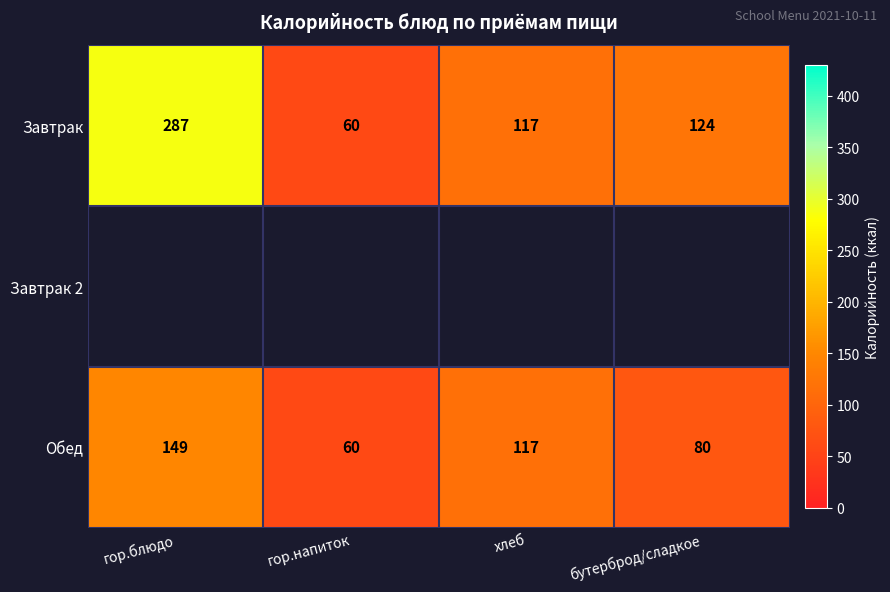

What is the difference between the maximum and minimum values in the Обед series?

89